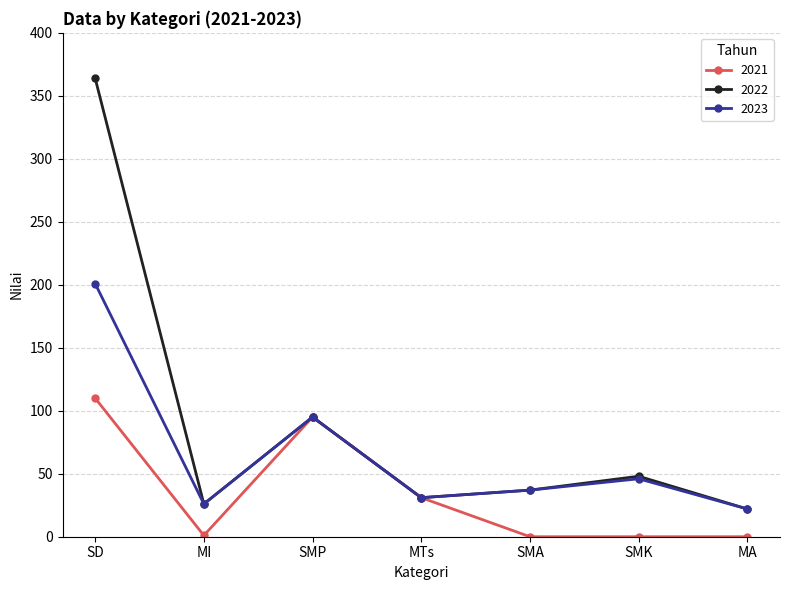

How many interior local peaks does the 2022 series have?

2